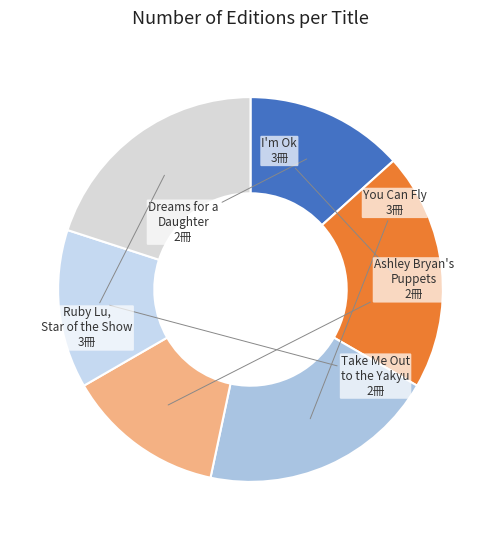

Between Dreams for a Daughter and Ruby Lu, Star of the Show, which is larger?

Ruby Lu, Star of the Show